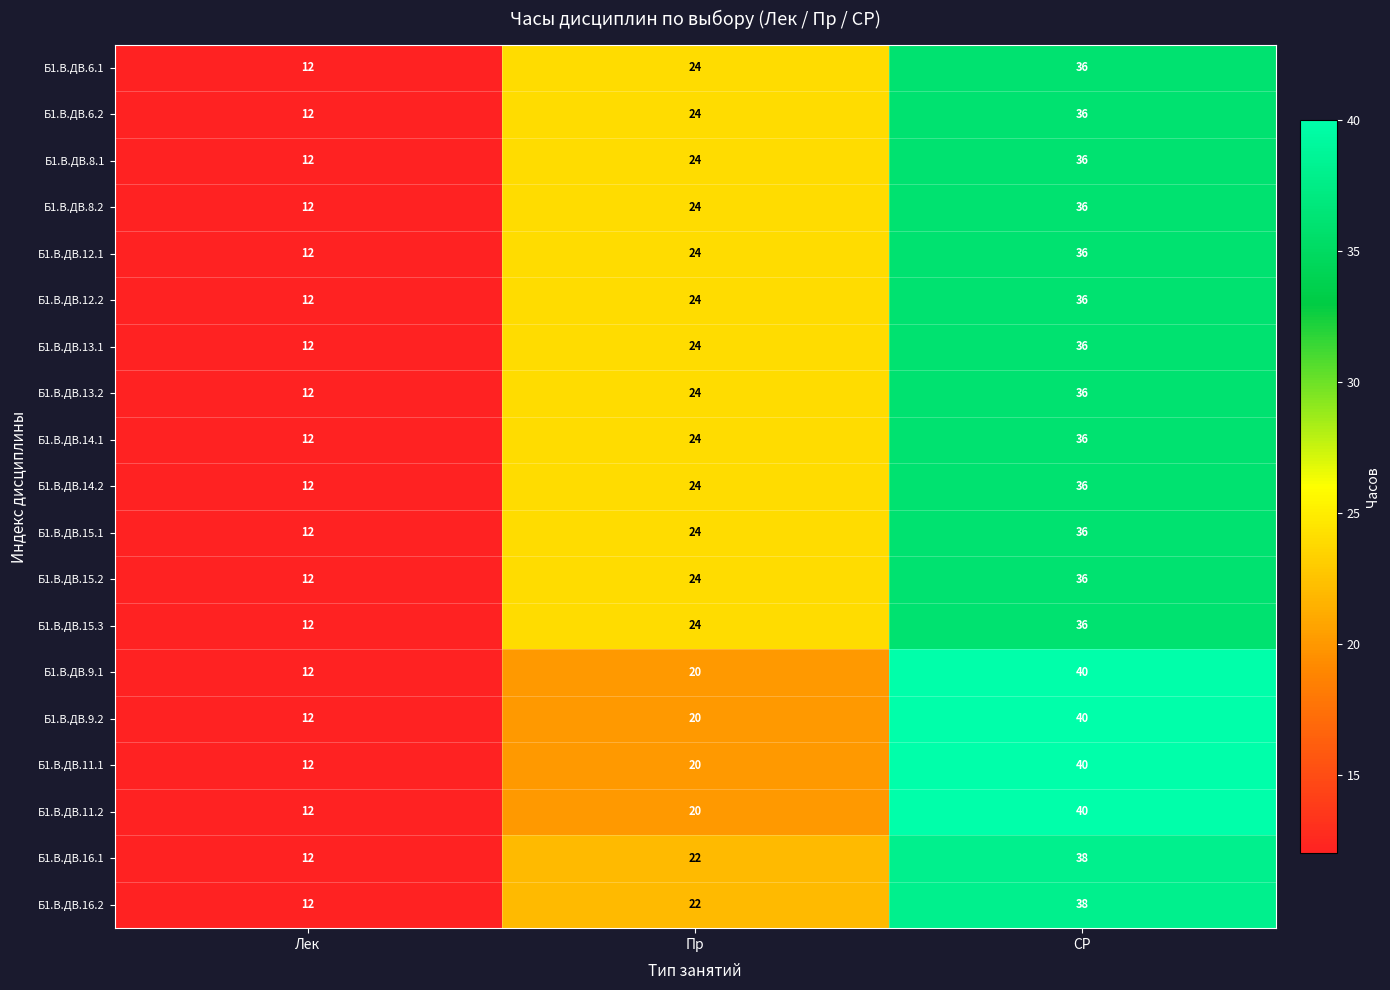

Rank the categories by Б1.В.ДВ.14.2 value from highest to lowest.

СР, Пр, Лек